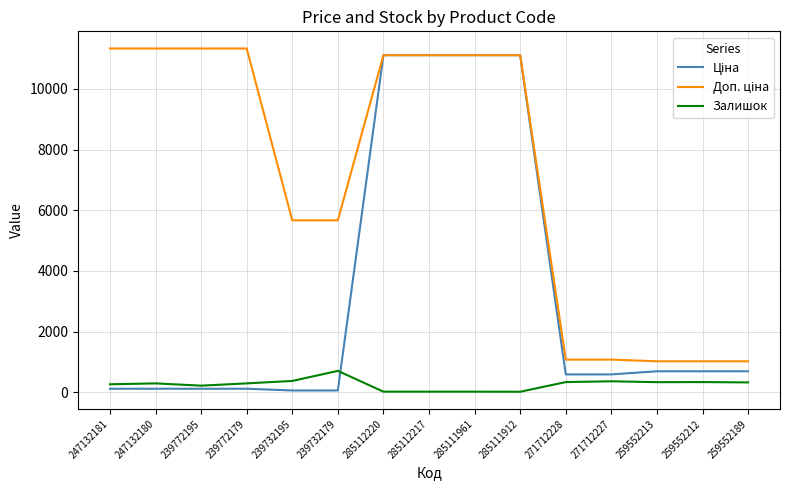

What is the total value across all series at 259552212?

2039.9